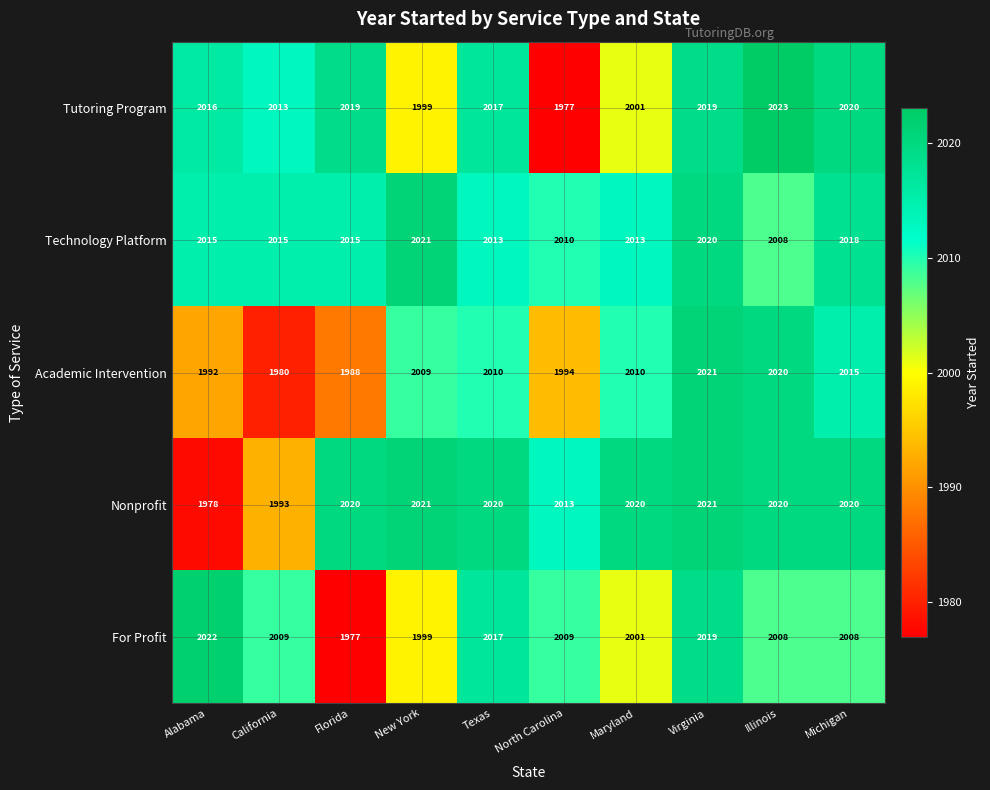

Rank the series by their average value, from highest to lowest.

Technology Platform, Nonprofit, Tutoring Program, For Profit, Academic Intervention